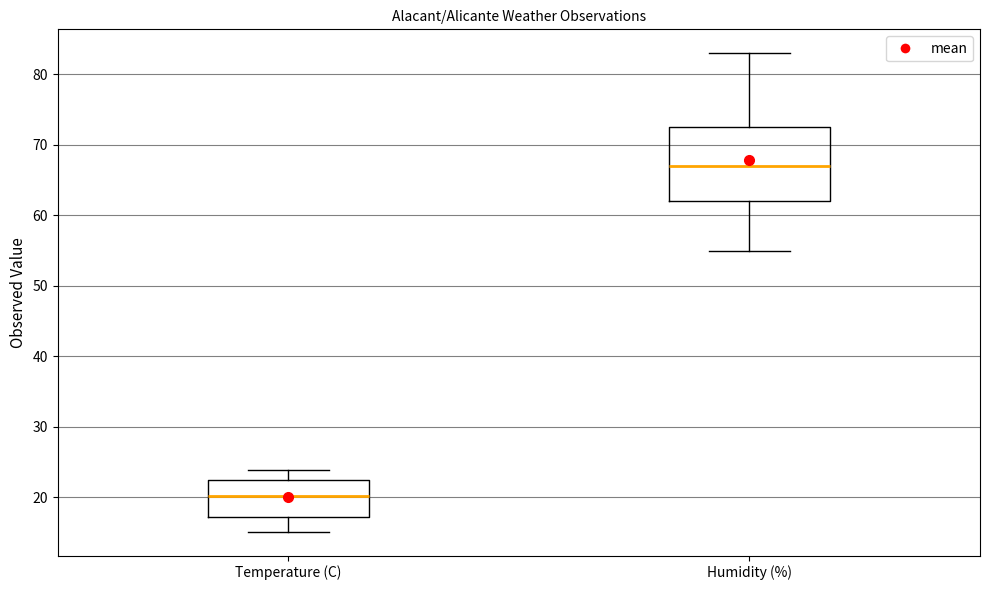

Where does the median line of the box for Temperature (C) sit on the y-axis? The values are not printed on the chart, so give them approximately, as read against the axis.

20